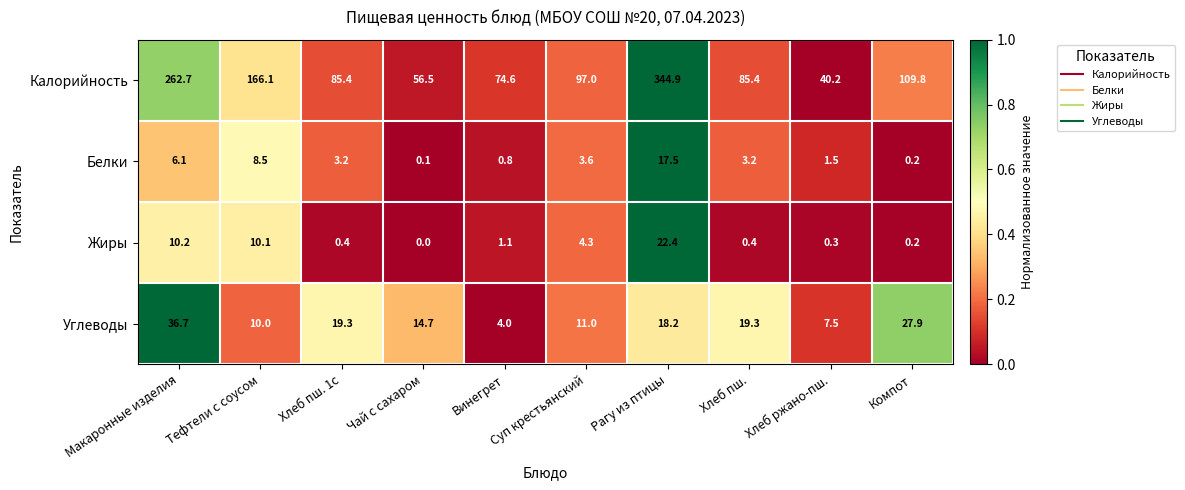

At Хлеб ржано-пш., list the series in order from smallest to largest.

Жиры, Белки, Углеводы, Калорийность